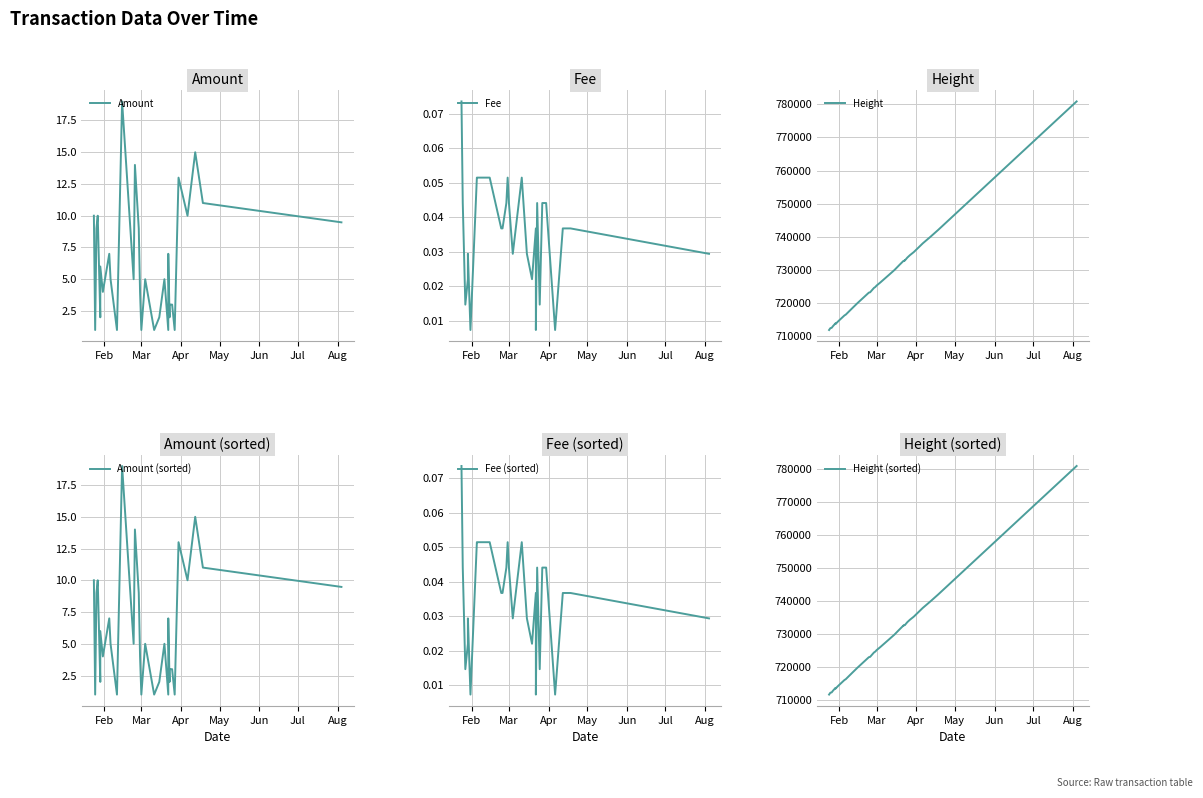

Rank the series by their maximum value, from lowest to highest.

Fee, Fee (sorted), Amount, Amount (sorted), Height, Height (sorted)